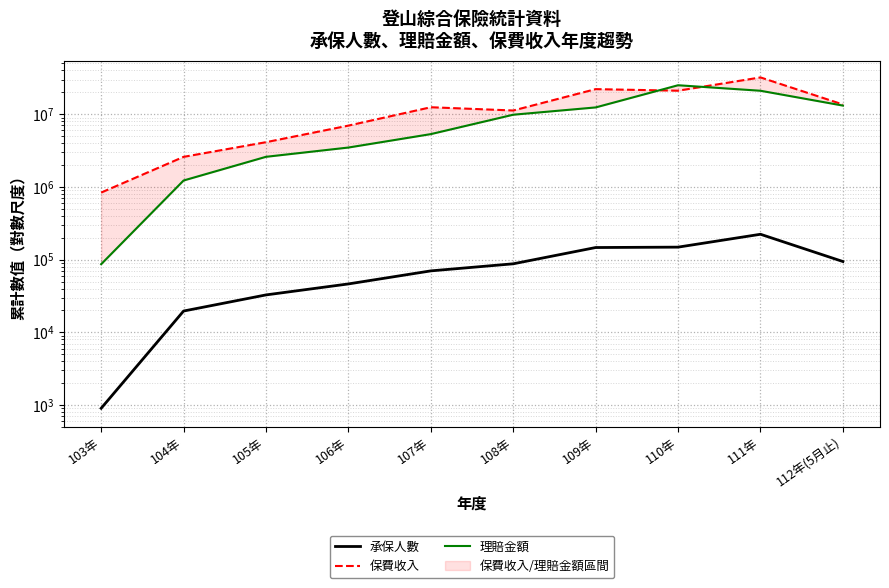

What are all the series names shown in the legend?

承保人數, 保費收入, 理賠金額